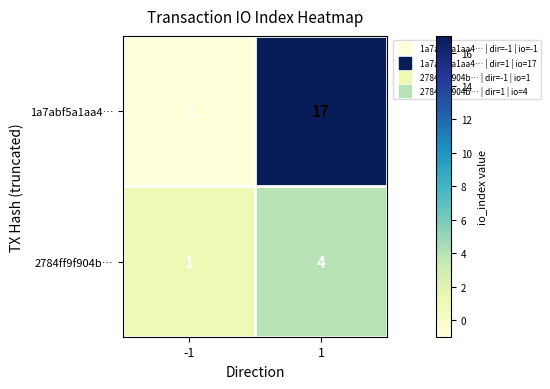

What is the sum of the 2784ff9f904b… values at -1 and 1?

5